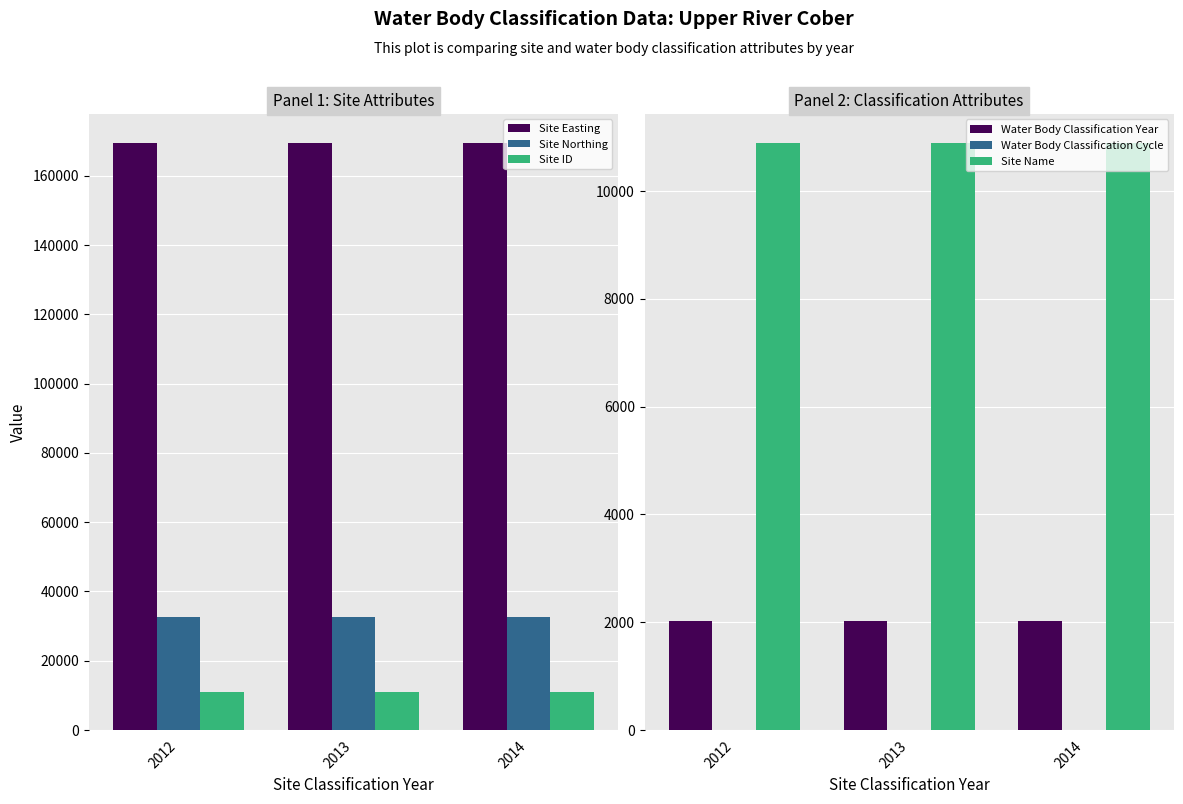

How many groups of bars are there?

3